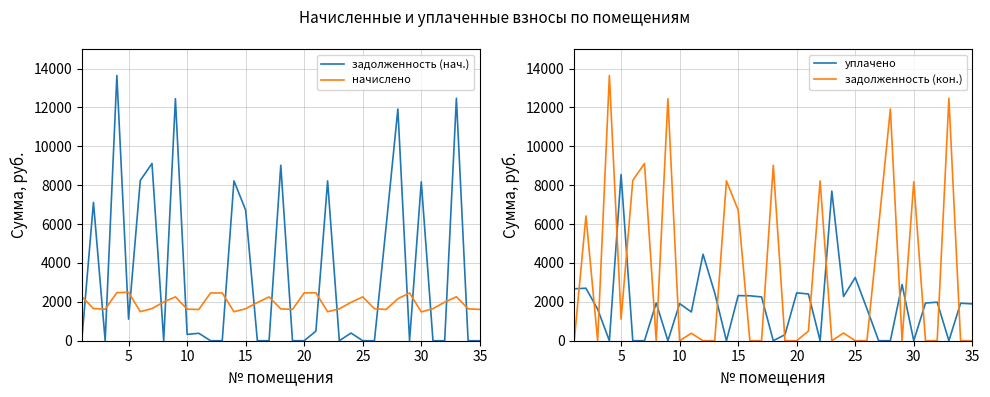

What is the difference between the maximum and minimum values in the задолженность (нач.) series?

13643.1